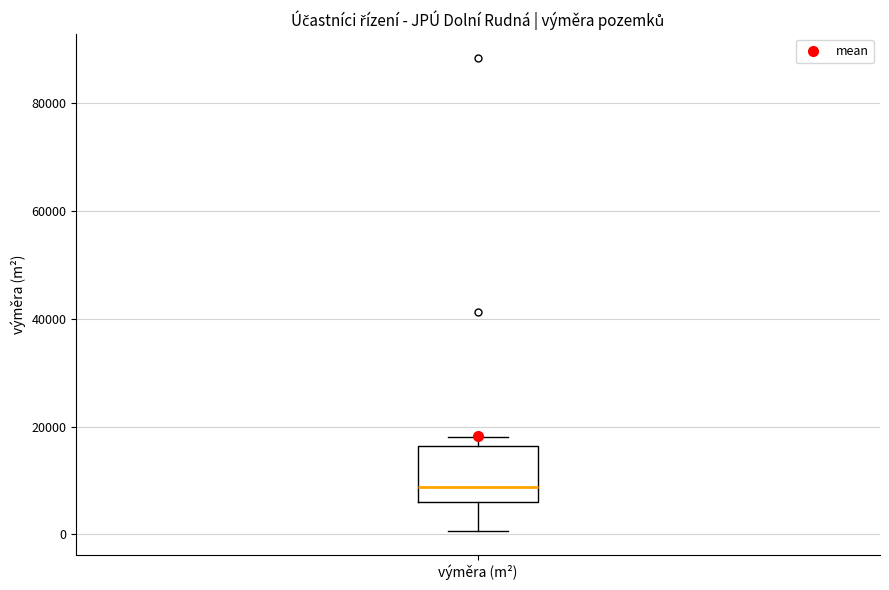

Read this box plot against the y-axis: the position of the median line, the range covered by the box, and the ends of both whiskers. The values are not printed on the chart, so give them approximately, as read against the axis.

median 8000, box 6000 to 16000, whiskers 0 to 18000